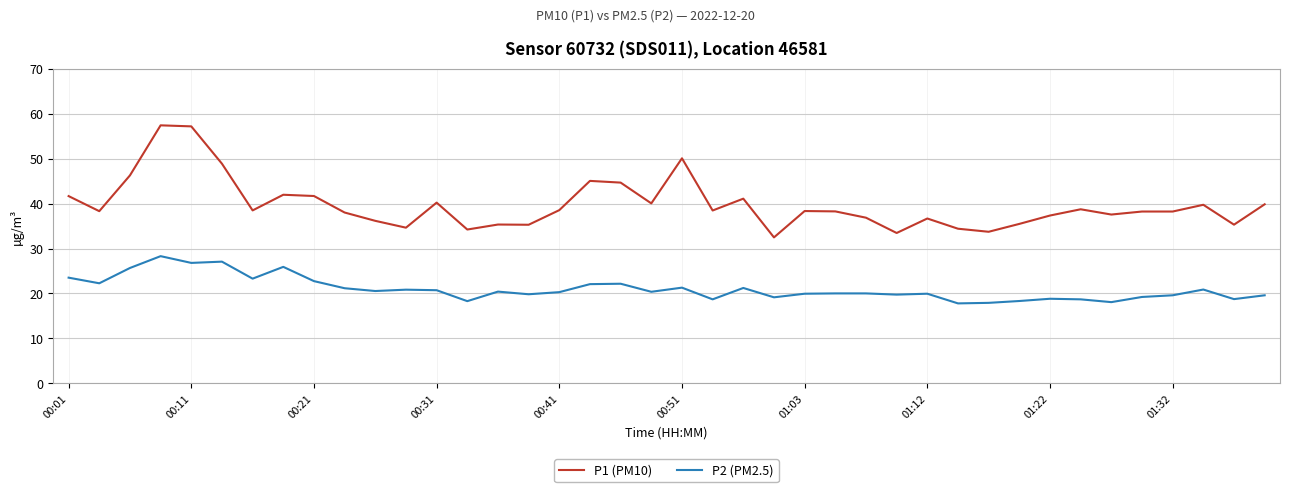

Which series has the widest spread of values?

P1 (PM10)